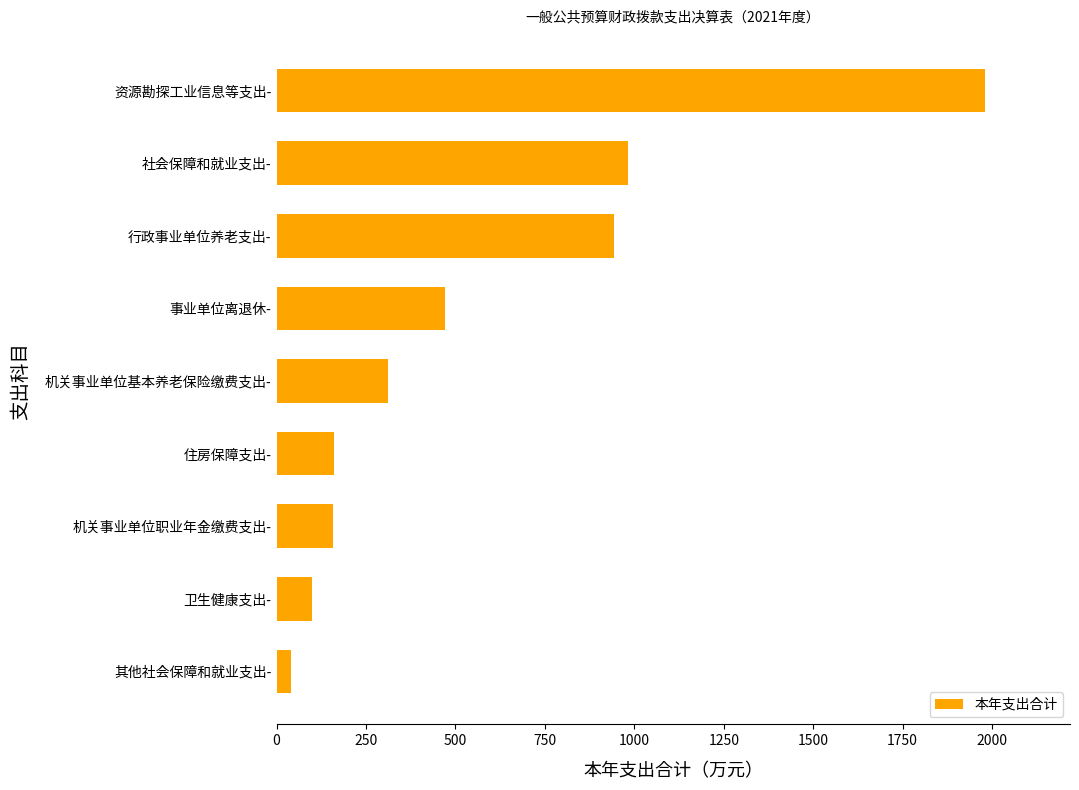

Which category has the lowest value across all series?

其他社会保障和就业支出-